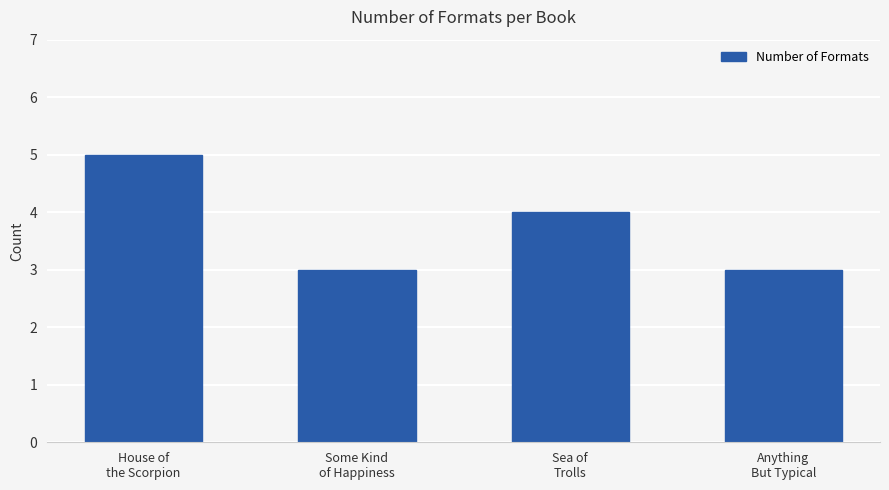

Does the chart contain any negative values?

No